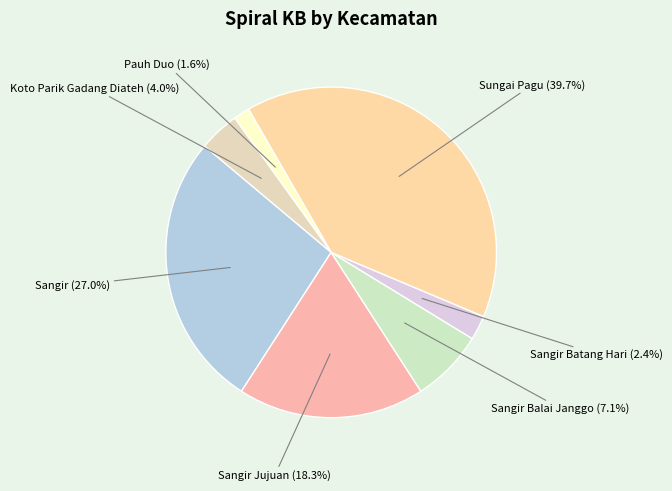

To the nearest percent, what is the average slice percentage?

14%